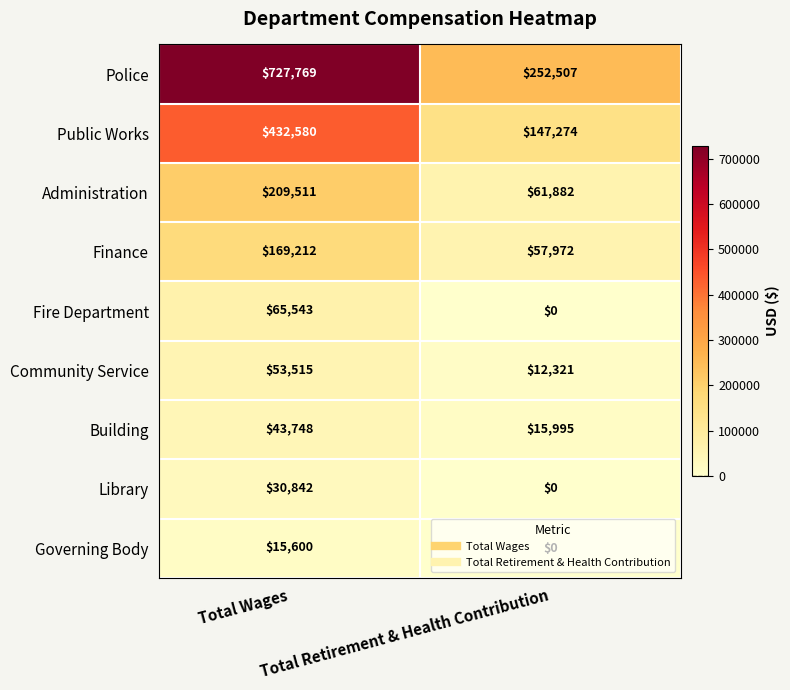

List the series in order of their peak value, lowest first.

Governing Body, Library, Building, Community Service, Fire Department, Finance, Administration, Public Works, Police